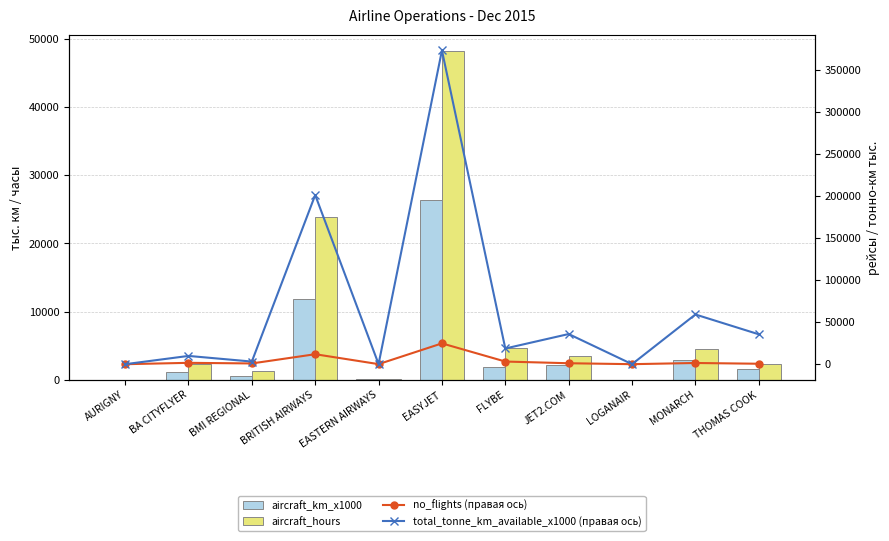

What is the label of the 10th bar from the left?

MONARCH